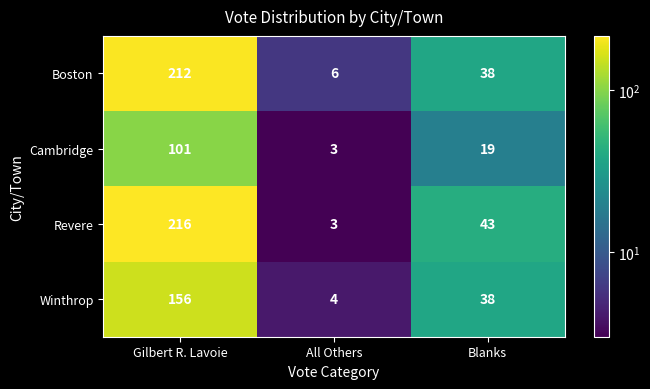

Reading left to right, extract all data points from this chart.

Boston: Gilbert R. Lavoie=212	All Others=6	Blanks=38
Cambridge: Gilbert R. Lavoie=101	All Others=3	Blanks=19
Revere: Gilbert R. Lavoie=216	All Others=3	Blanks=43
Winthrop: Gilbert R. Lavoie=156	All Others=4	Blanks=38